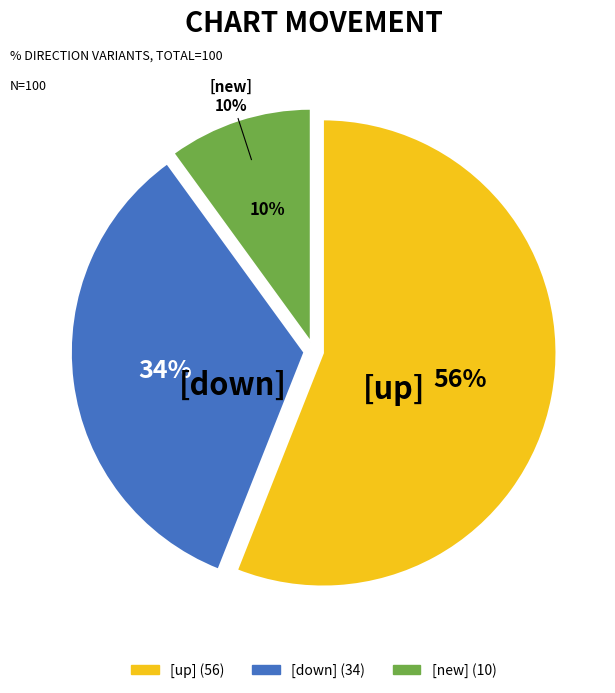

What is the majority slice?

up